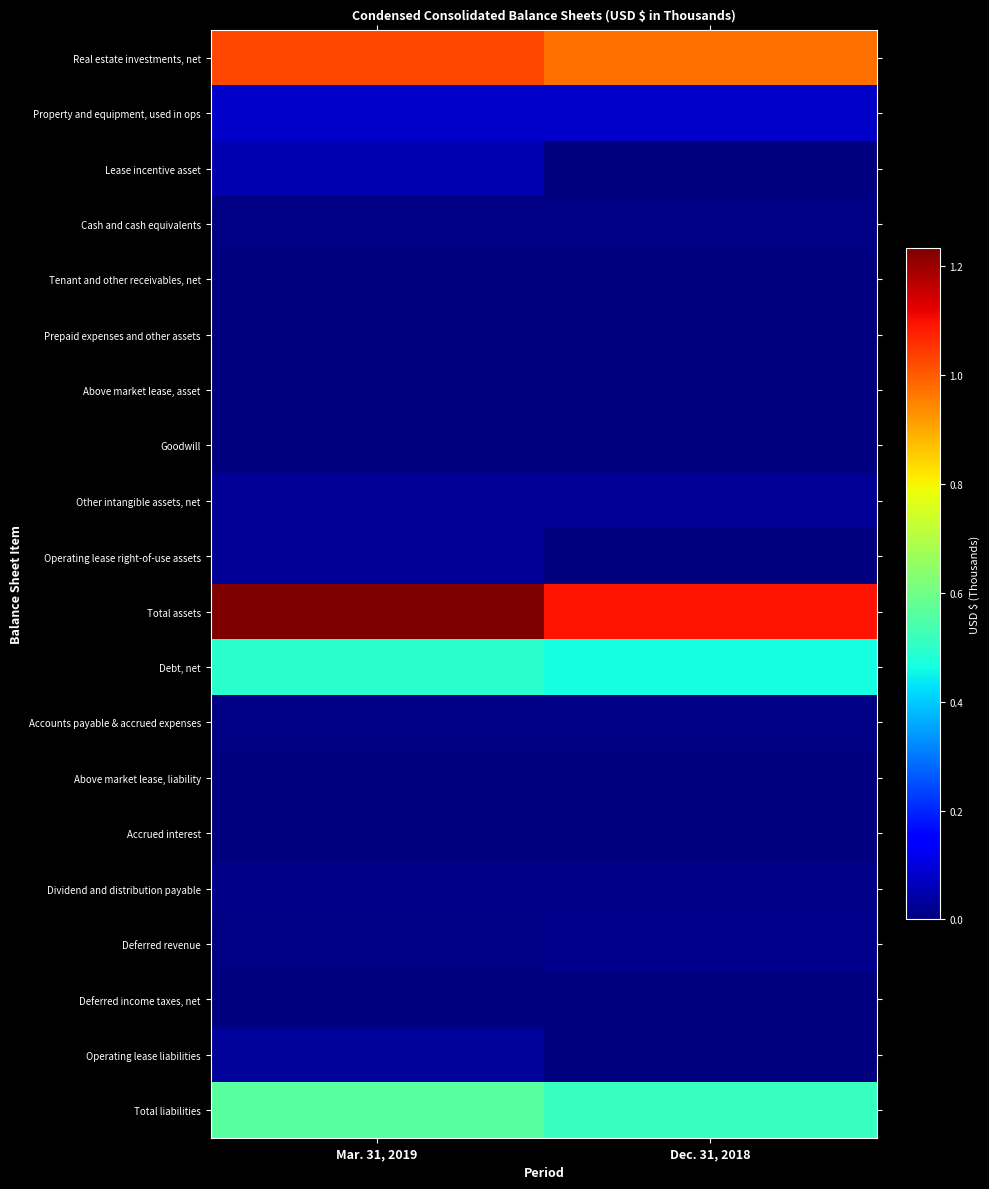

Which series has the largest total across all categories?

Total assets